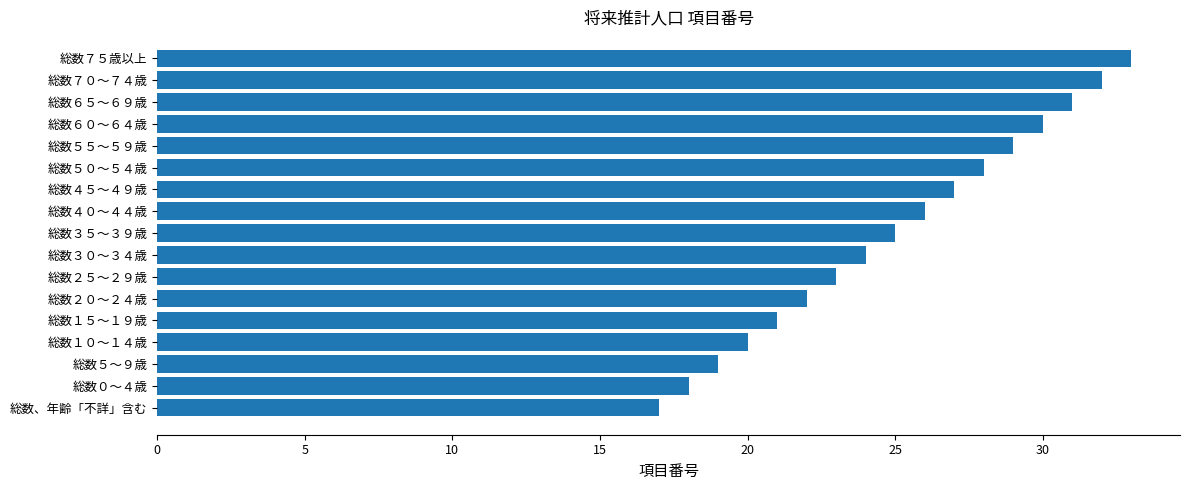

Reading bottom to top, what are all the values shown in this chart?

17	18	19	20	21	22	23	24	25	26	27	28	29	30	31	32	33